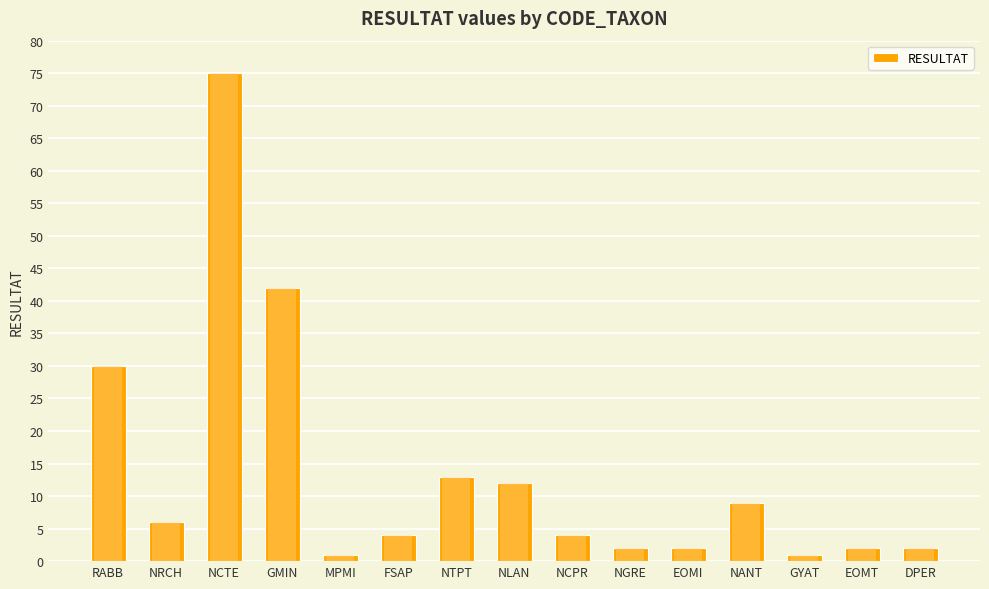

At which category does the chart reach its peak across all series?

NCTE